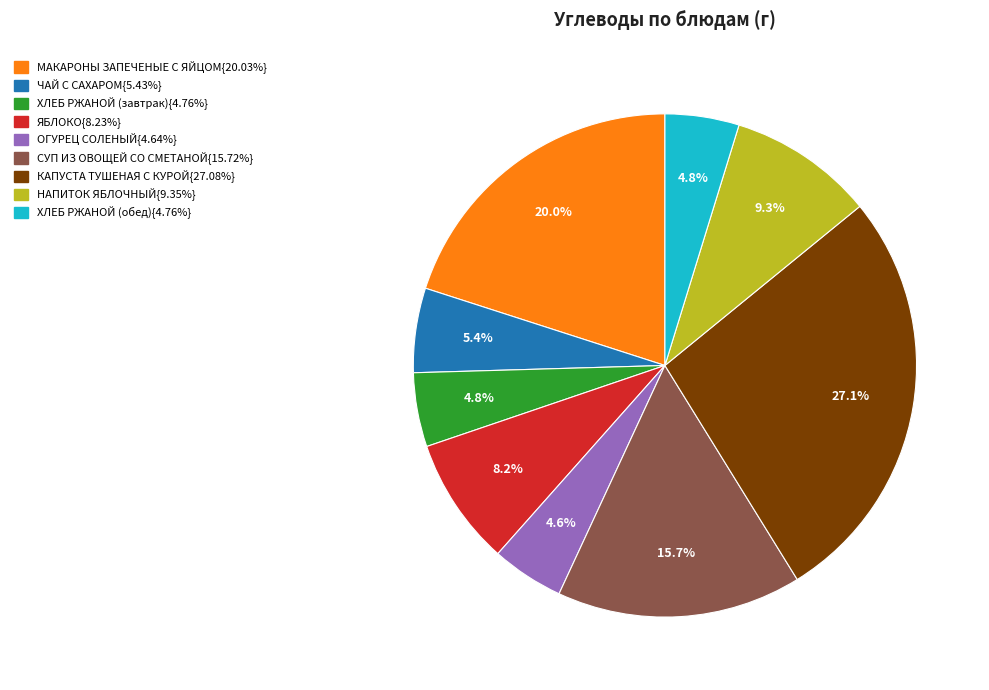

Is there a majority slice in this chart?

No